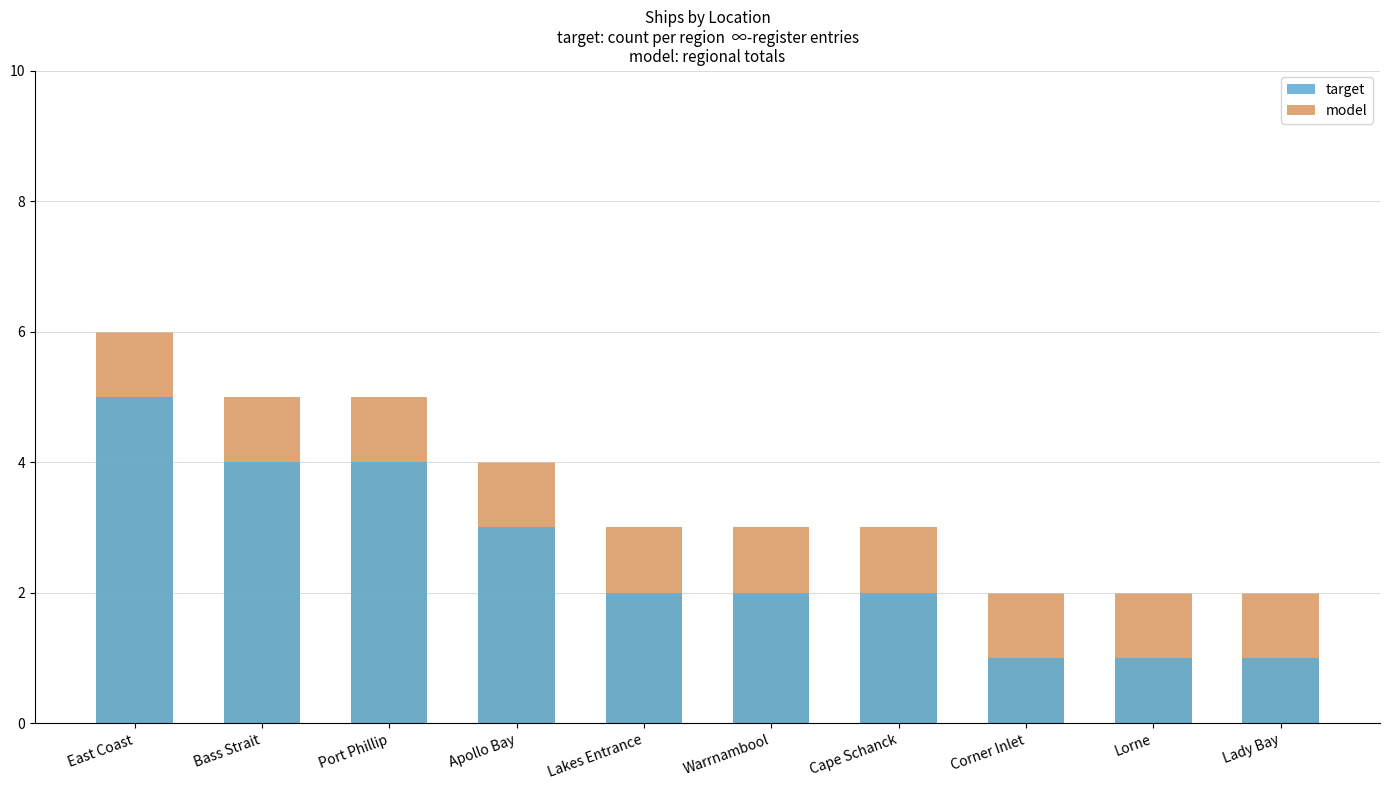

What is the total value across all series at Lakes Entrance?

5